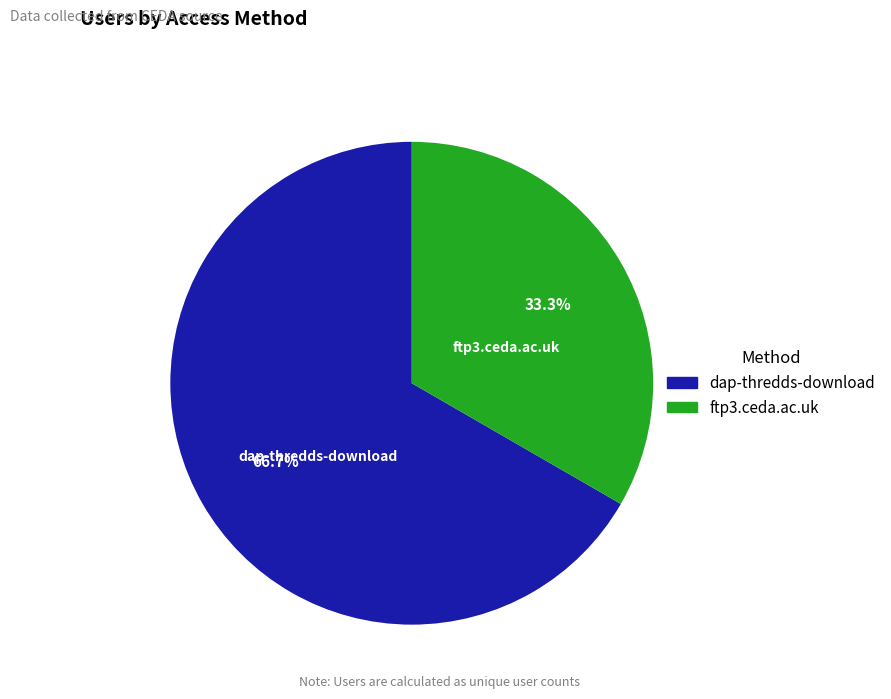

To the nearest percent, what percentage of the pie is ftp3.ceda.ac.uk?

33%